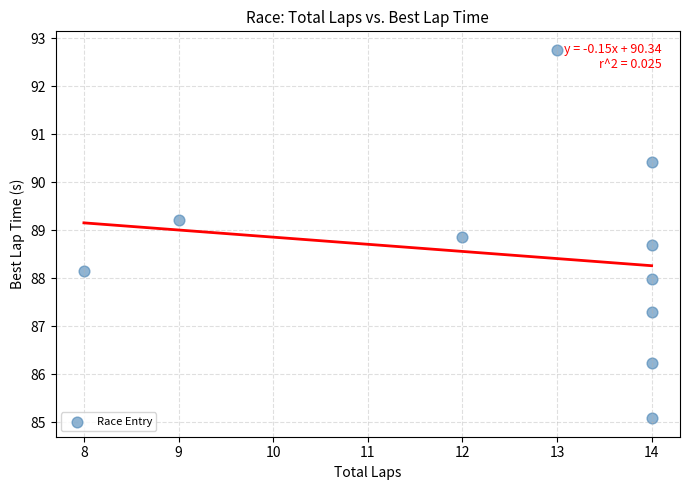

What is the range of Y values (max minus min)?

7.7